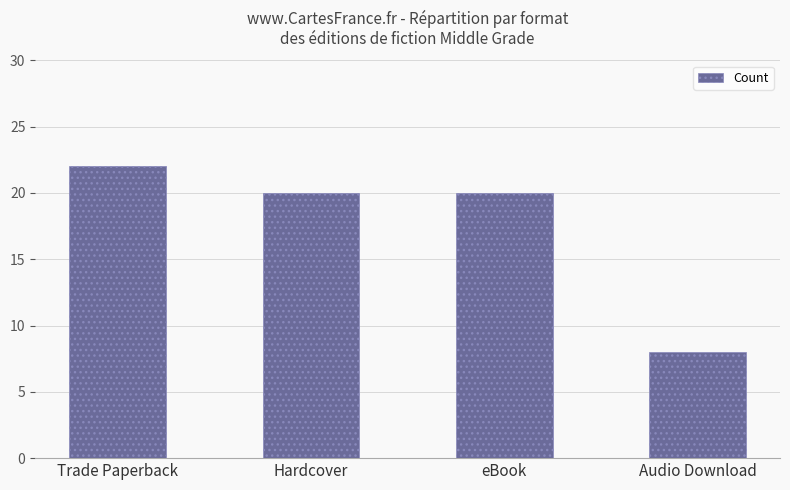

What is the change in value from Trade Paperback to Audio Download?

-14